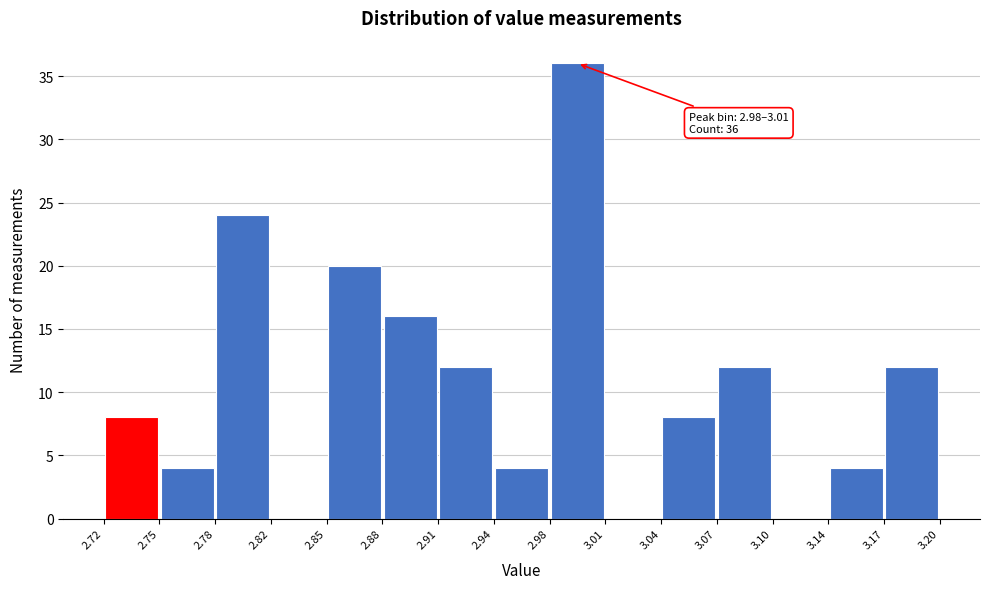

Over which range of the x-axis is the bar tallest?

2.98 to 3.01